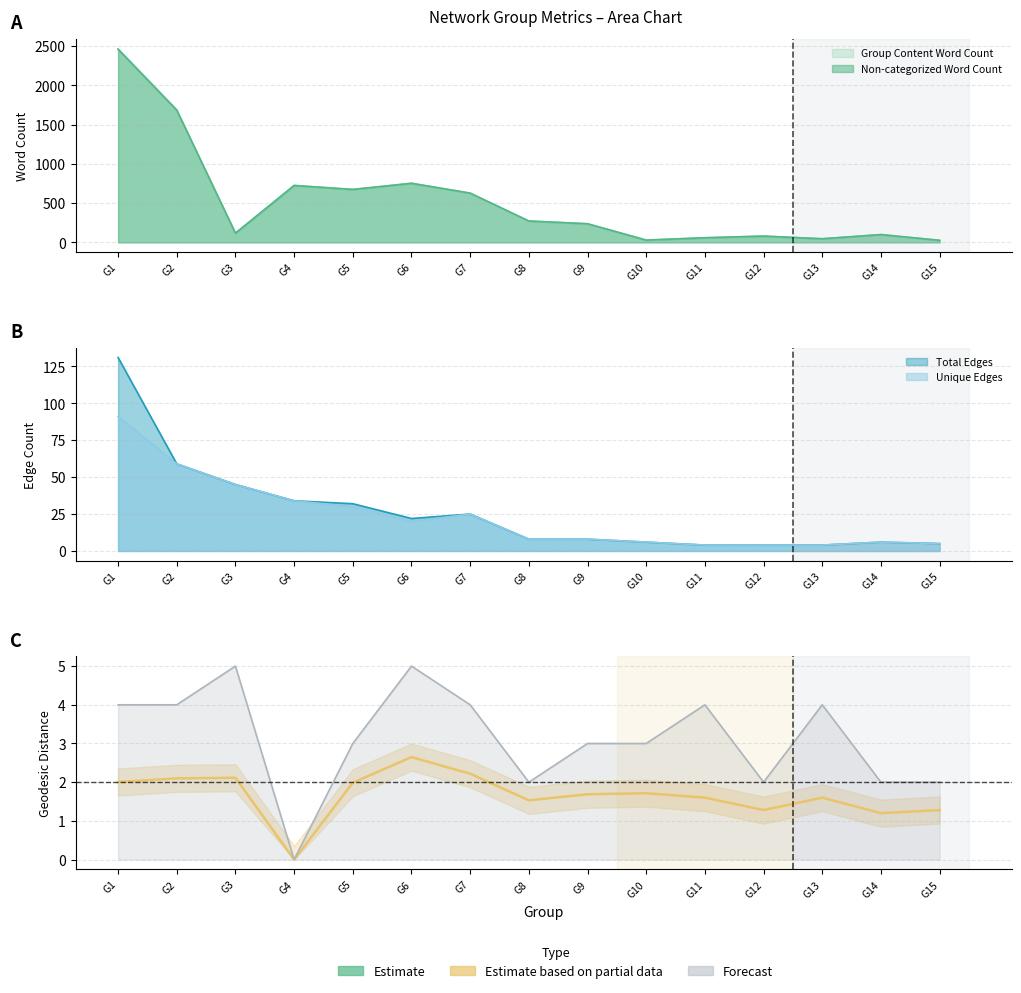

Where is the data nearest to the value 1?

G14